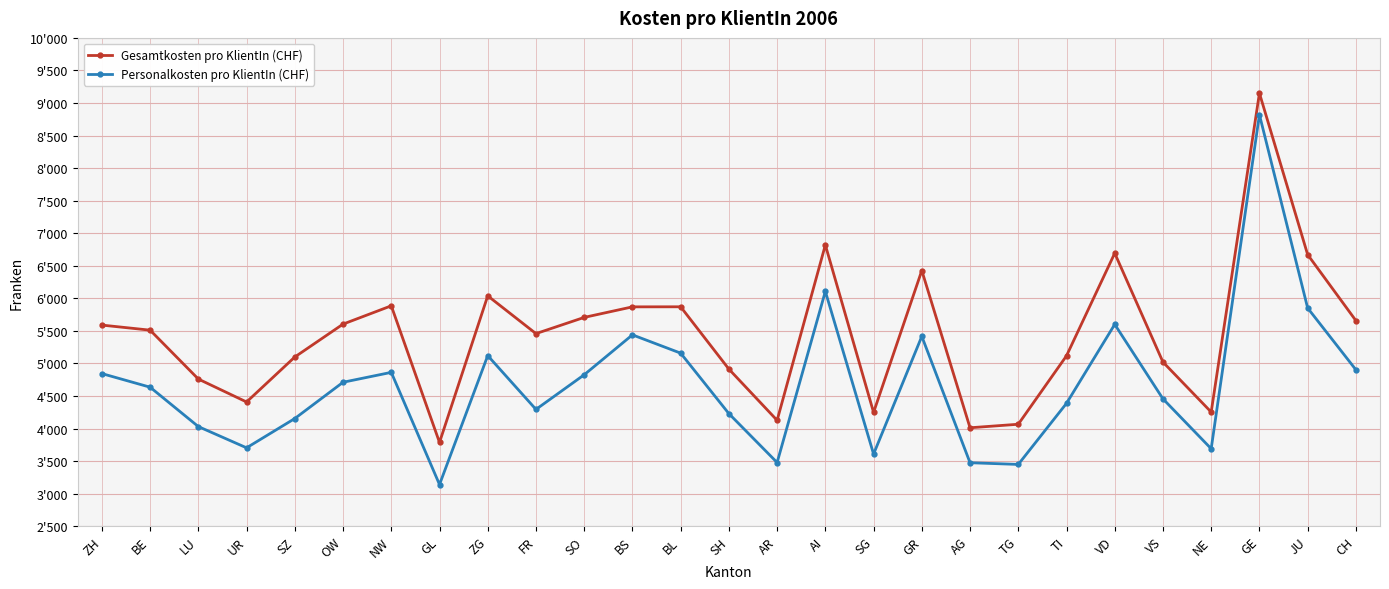

At which category does Gesamtkosten pro KlientIn (CHF) reach its first local valley?

UR